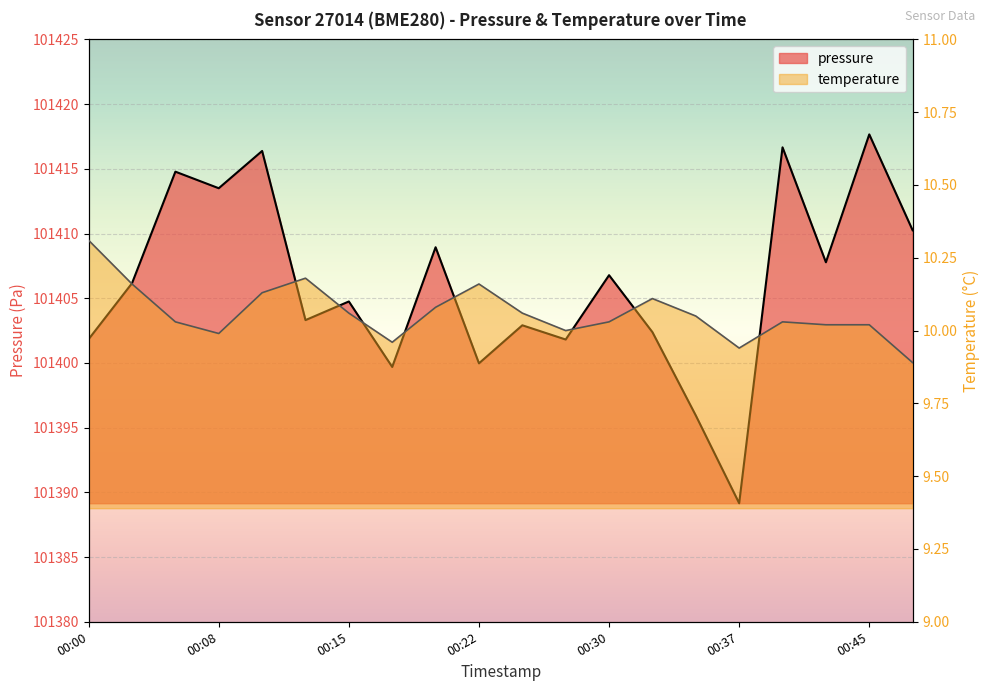

List the series in order of their peak value, lowest first.

temperature, pressure